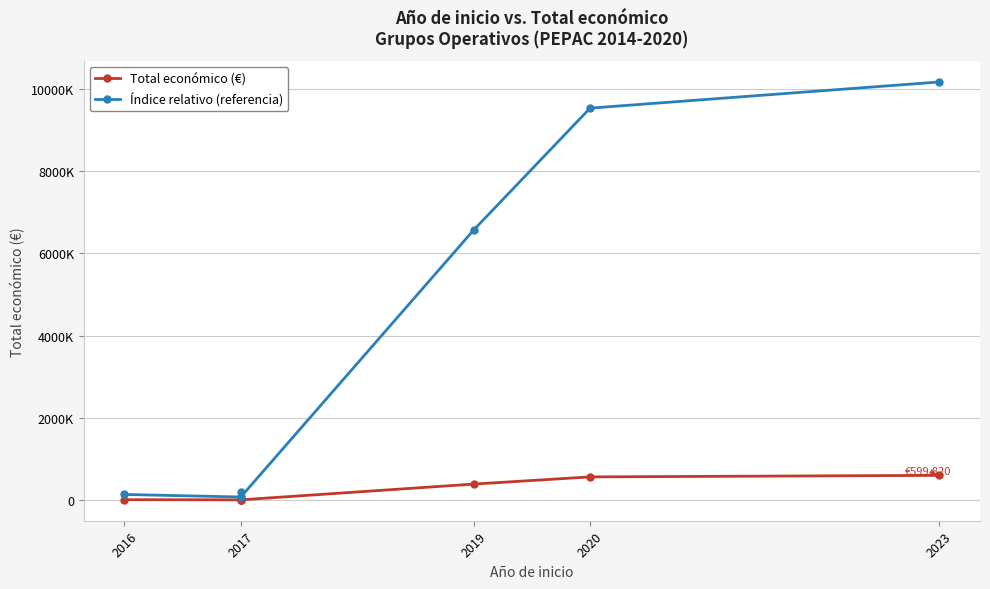

What is the minimum value for Índice relativo (referencia)?

73231.1